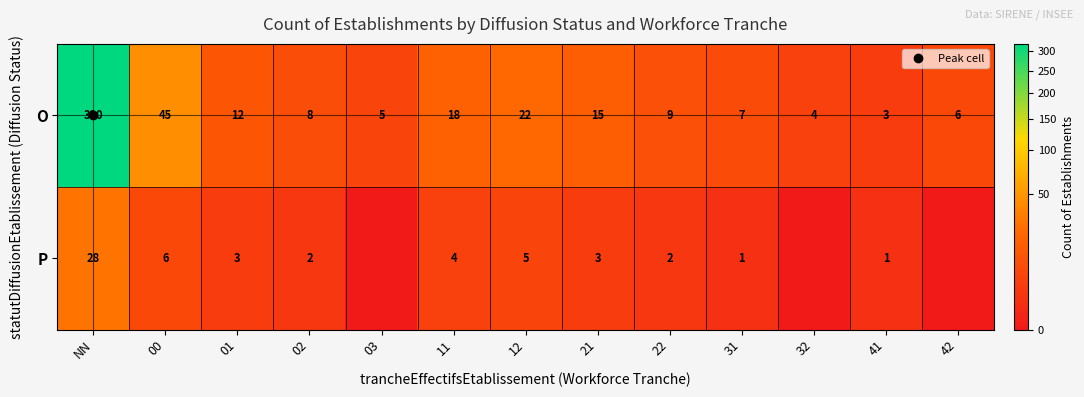

True or false: O has a value of 21 at 01.

False